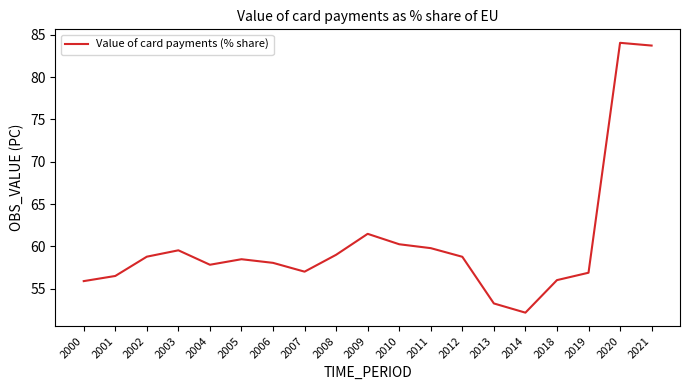

What is the minimum value shown in the chart?

52.2